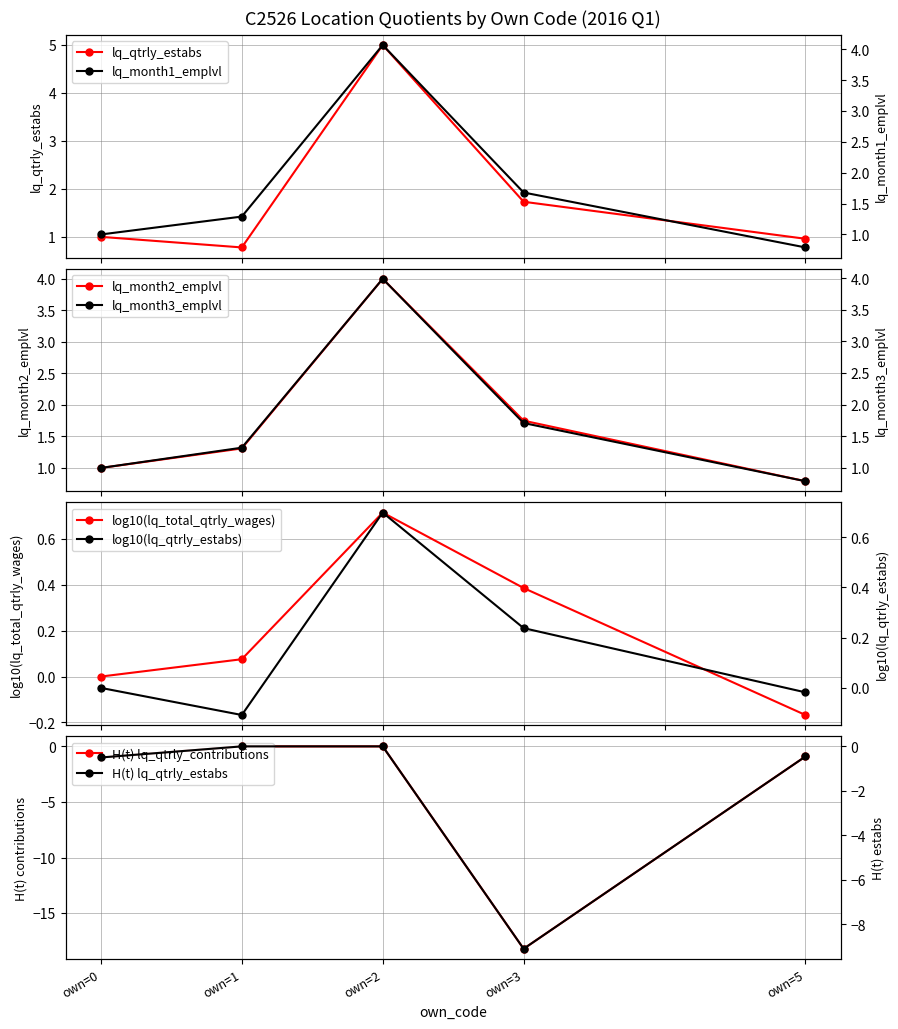

True or false: lq_qtrly_estabs has more than 2 points higher than both neighbors.

False